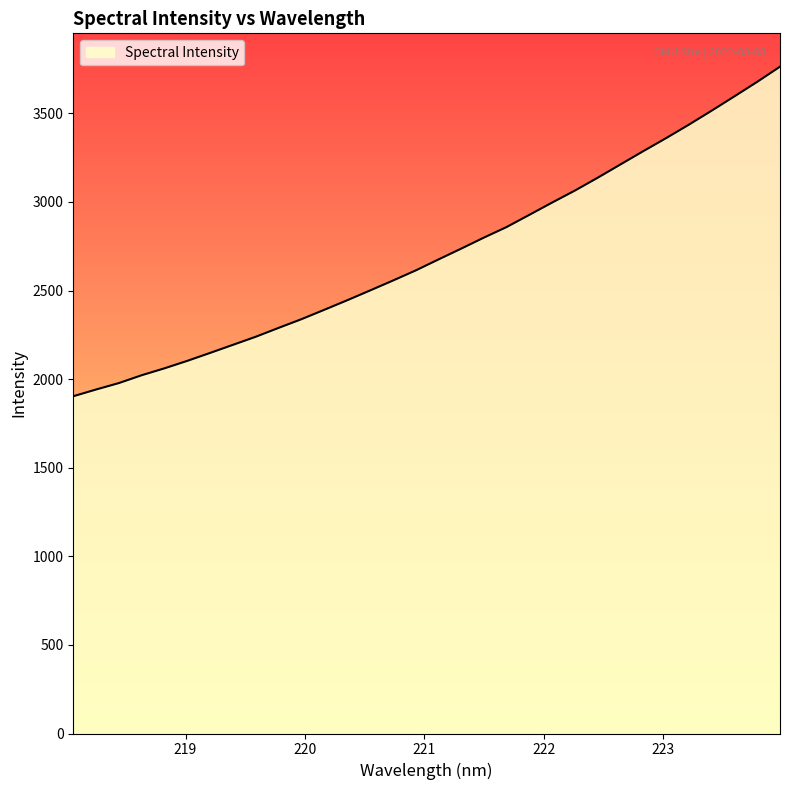

What is the difference between the maximum and minimum values?

1860.1